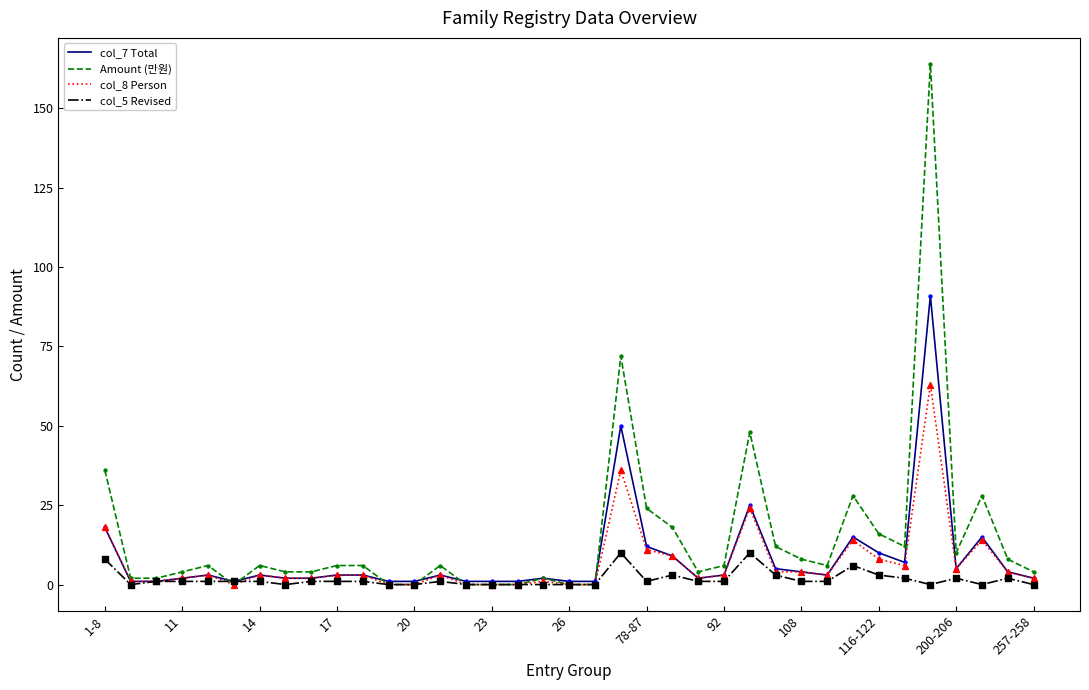

Which series has the largest total across all categories?

Amount (만원)